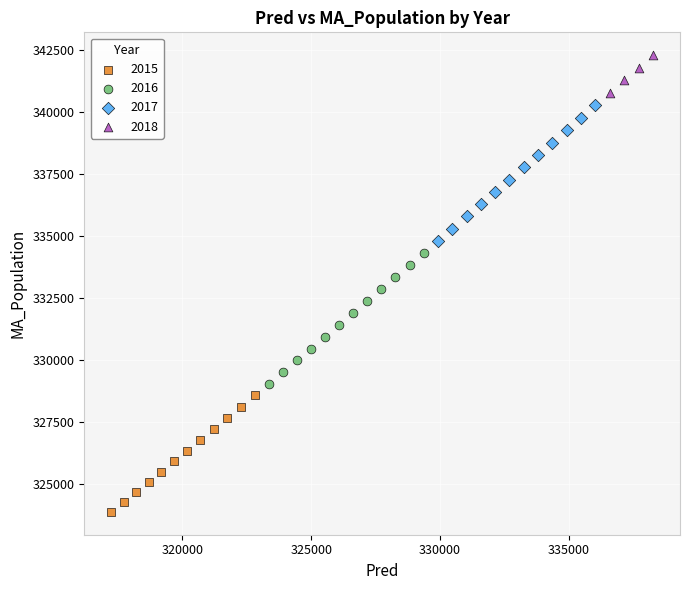

Which series reaches the maximum Y coordinate?

2018